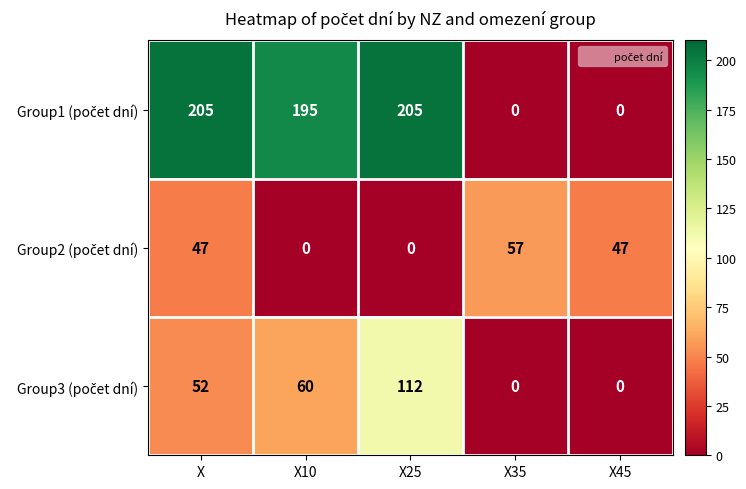

What is the maximum value shown in the chart?

205